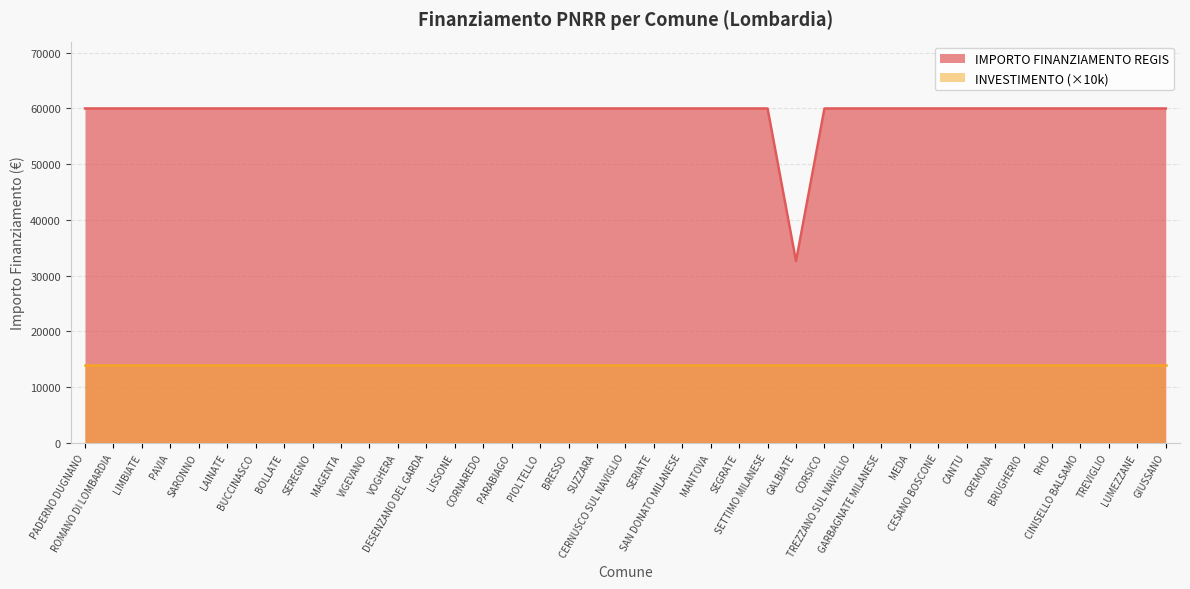

Approximately how many times larger is the value at CREMONA compared to SUZZARA?

1.0